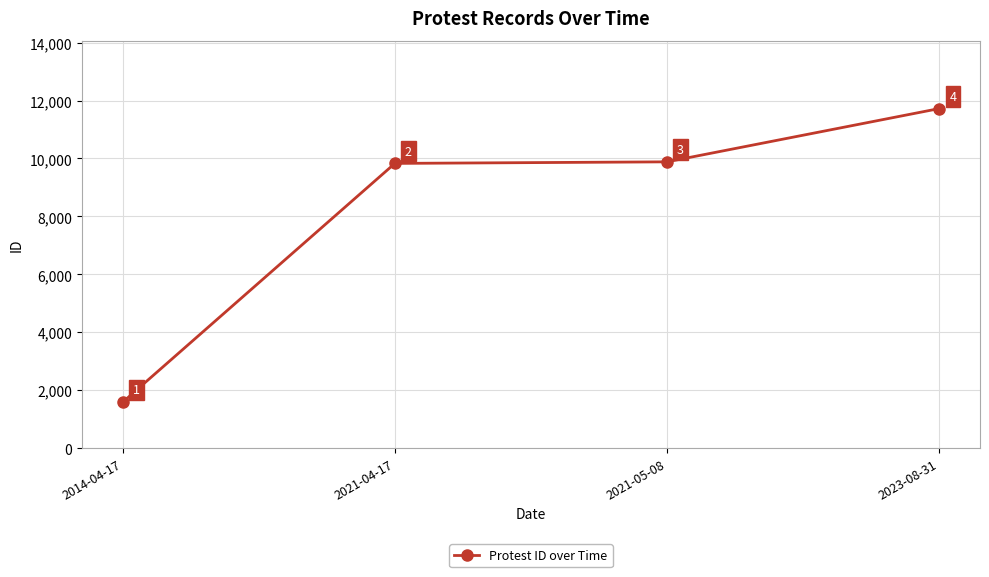

Is this an area chart (filled region under the line)?

No